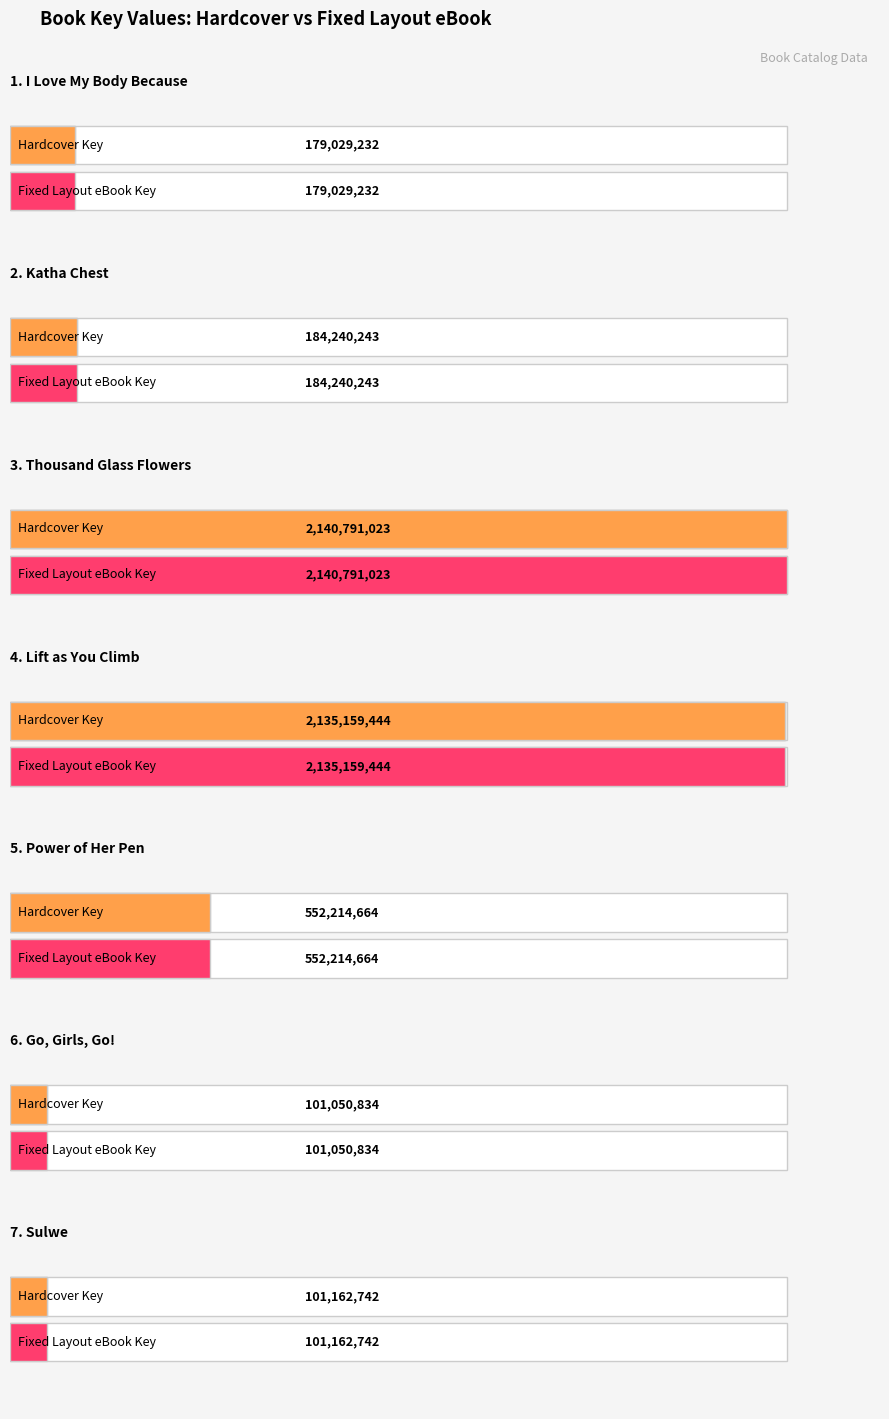

What are all the series names shown in the legend?

Hardcover, Fixed Layout eBook